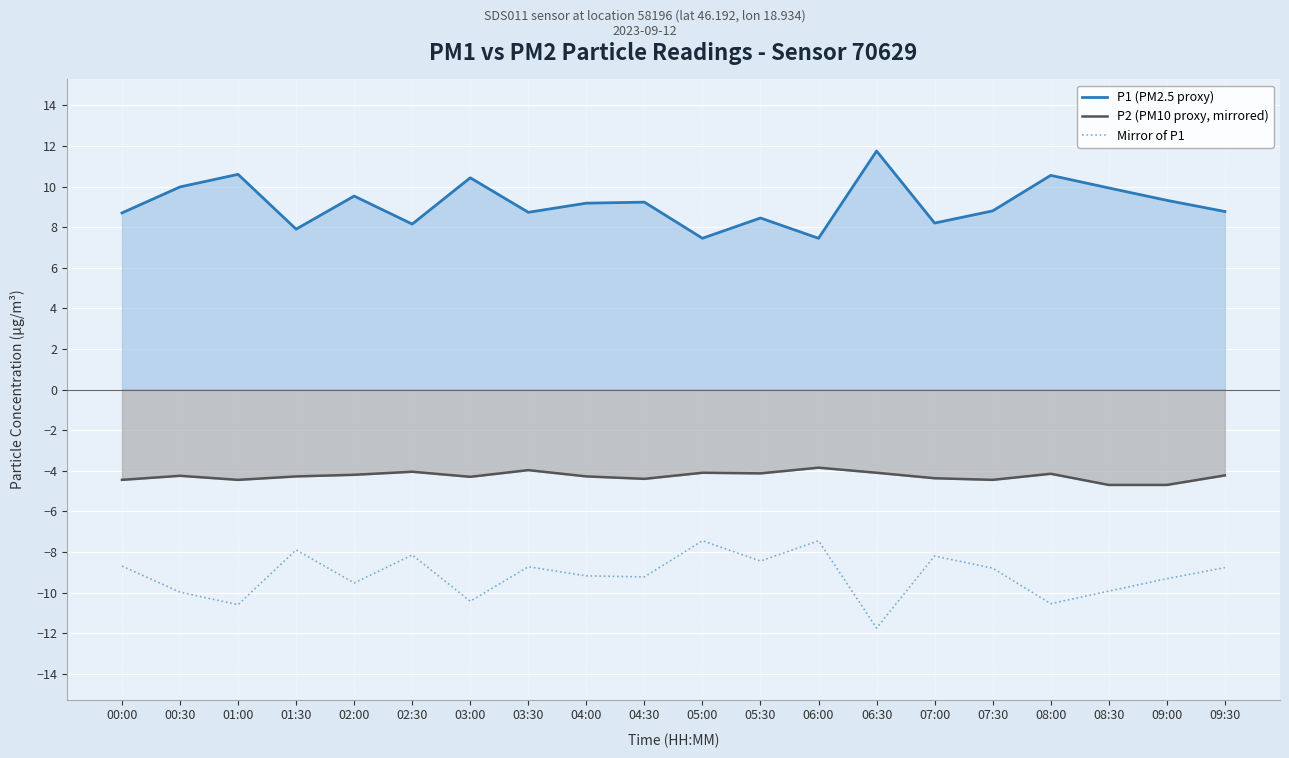

List the series in order of their peak value, lowest first.

Mirror of P1, P2 (PM10 proxy, mirrored), P1 (PM2.5 proxy)